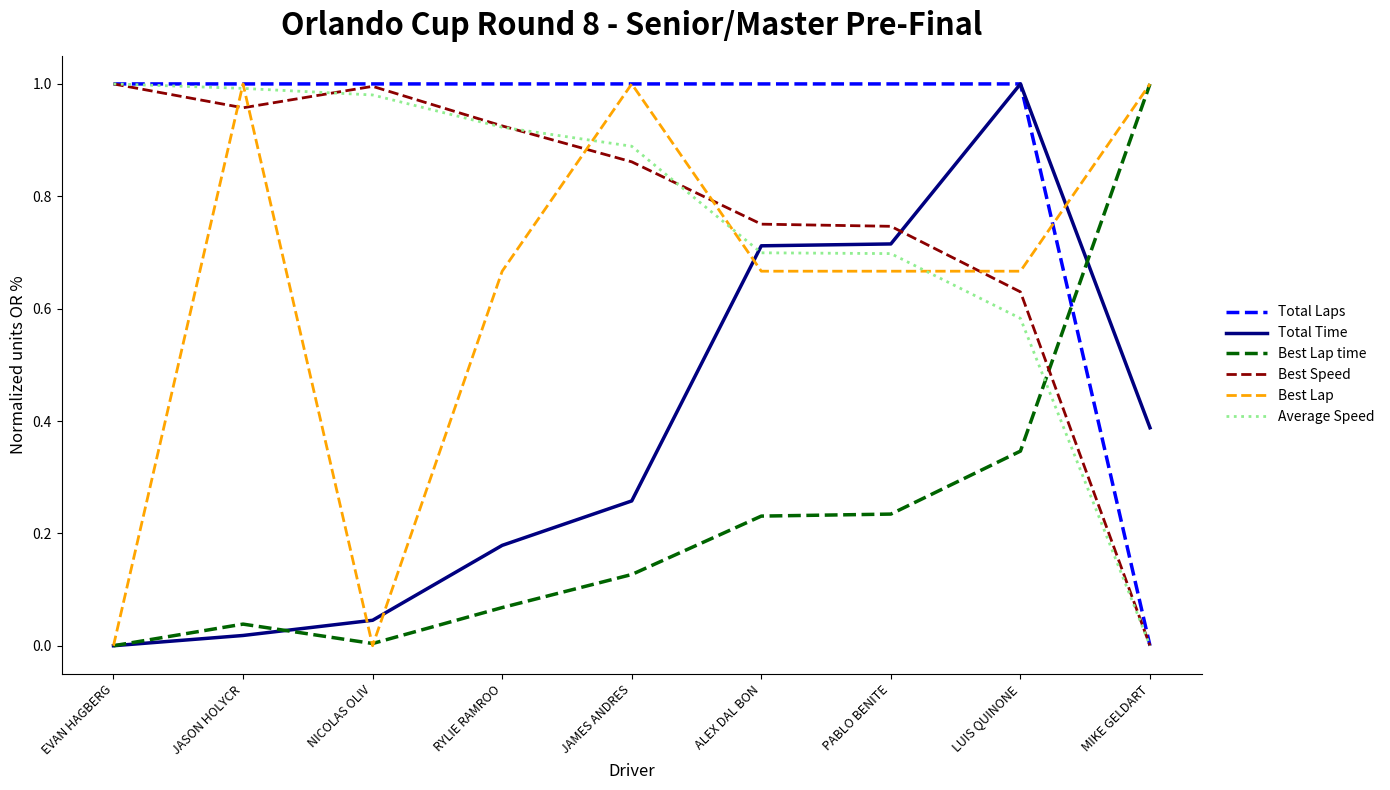

The Best Speed series shows 1.3 at JAMES ANDRES. True or false?

False